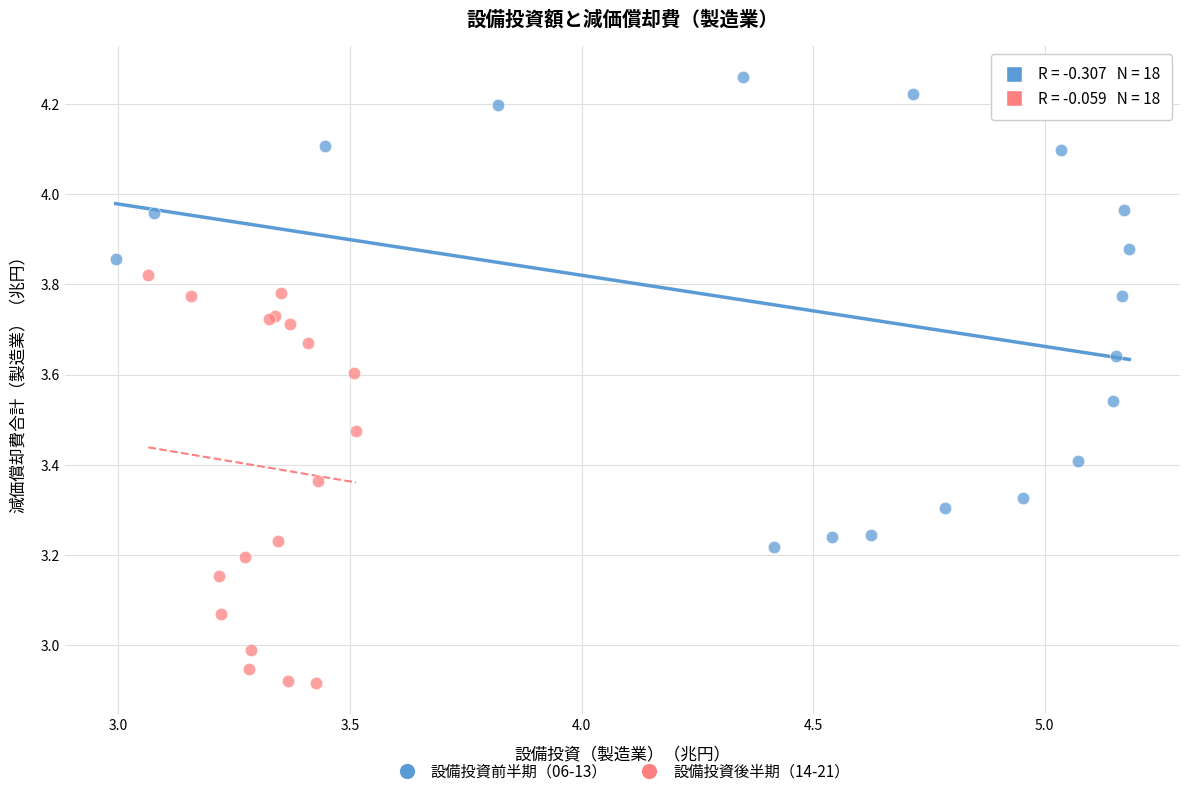

Which series reaches the maximum Y coordinate?

設備投資前半期（06-13）